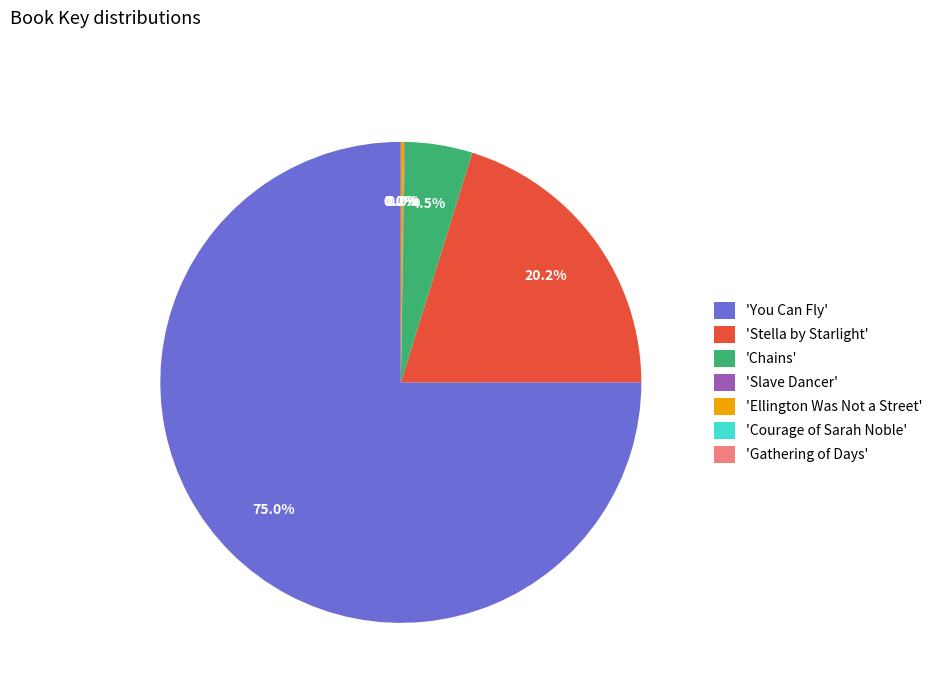

Which category accounts for the majority?

'You Can Fly'